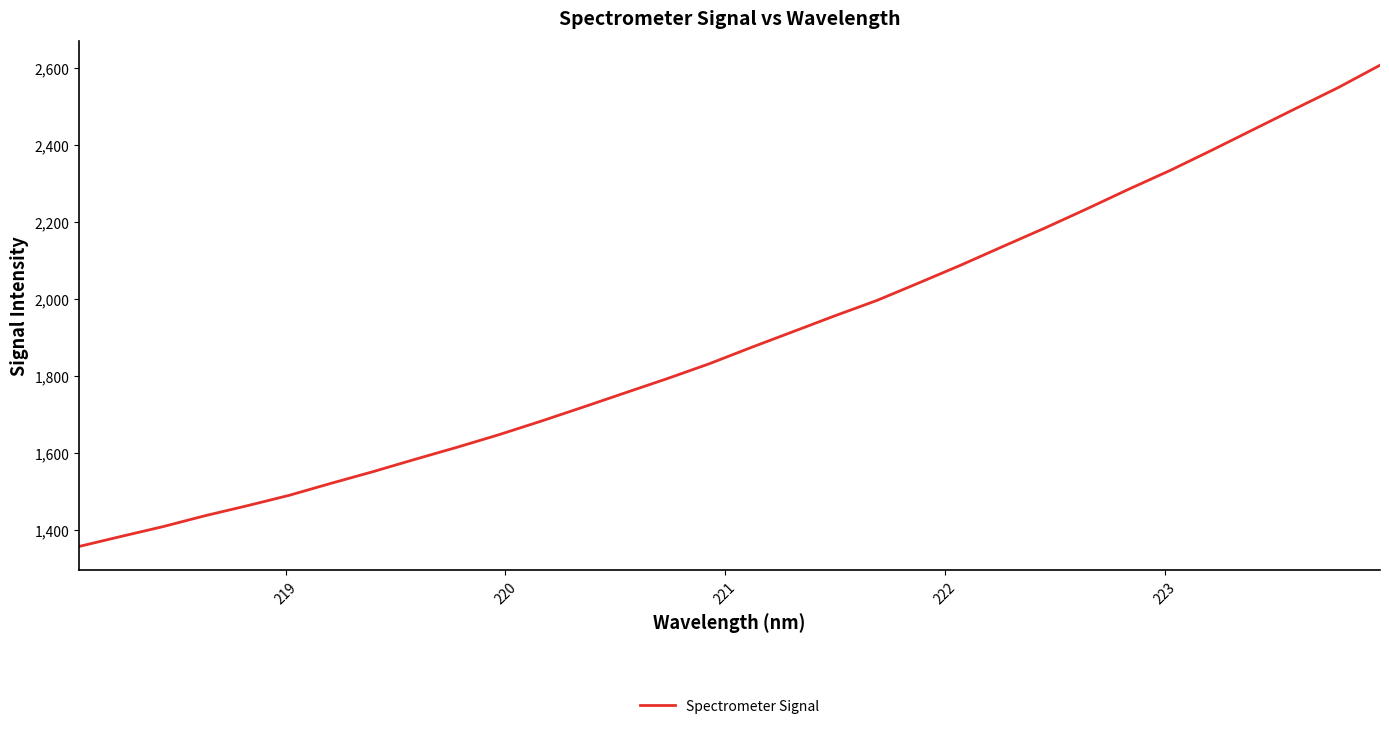

Count the number of values greater than 1874.

16